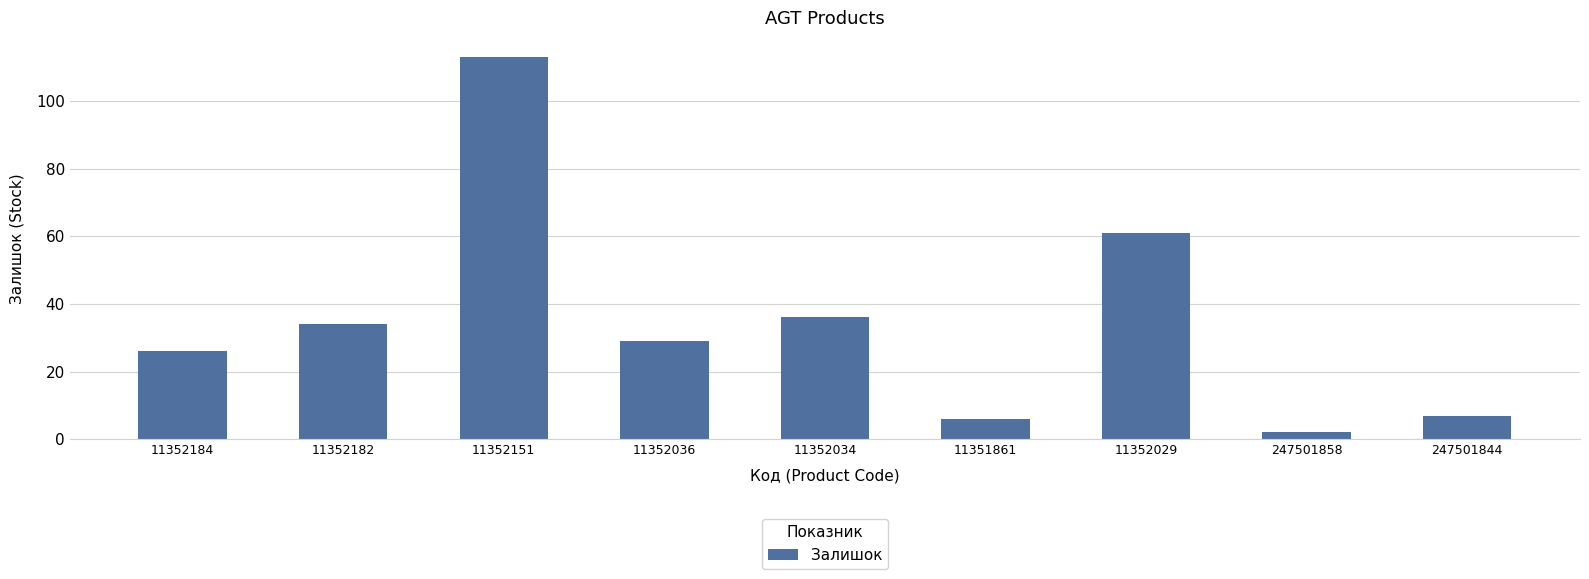

Reading left to right, transcribe all the data shown in this chart.

26	34	113	29	36	6	61	2	7